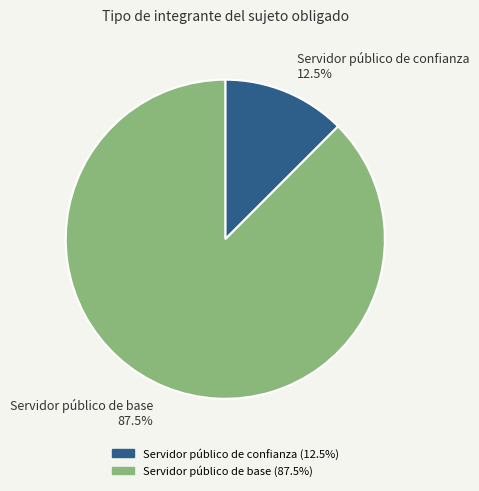

Rank the categories by value from highest to lowest.

Servidor público de base, Servidor público de confianza